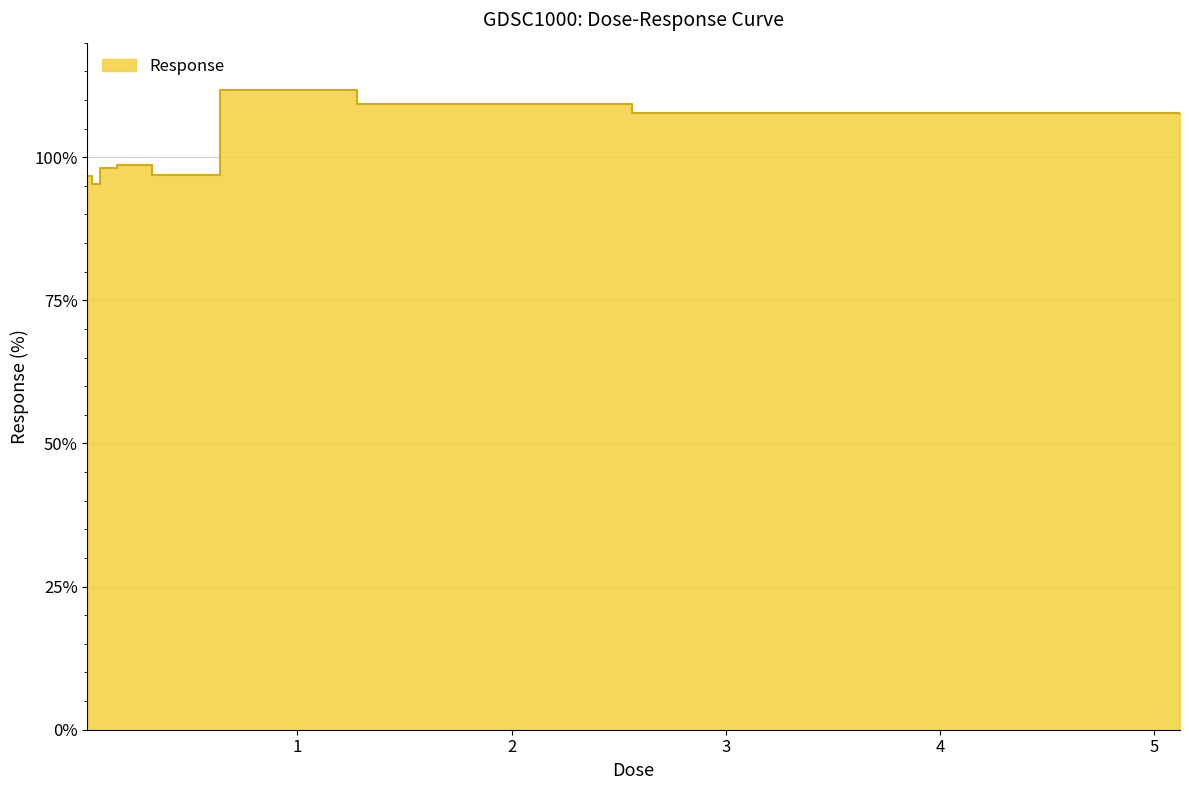

What position from the left is 2.56?

8